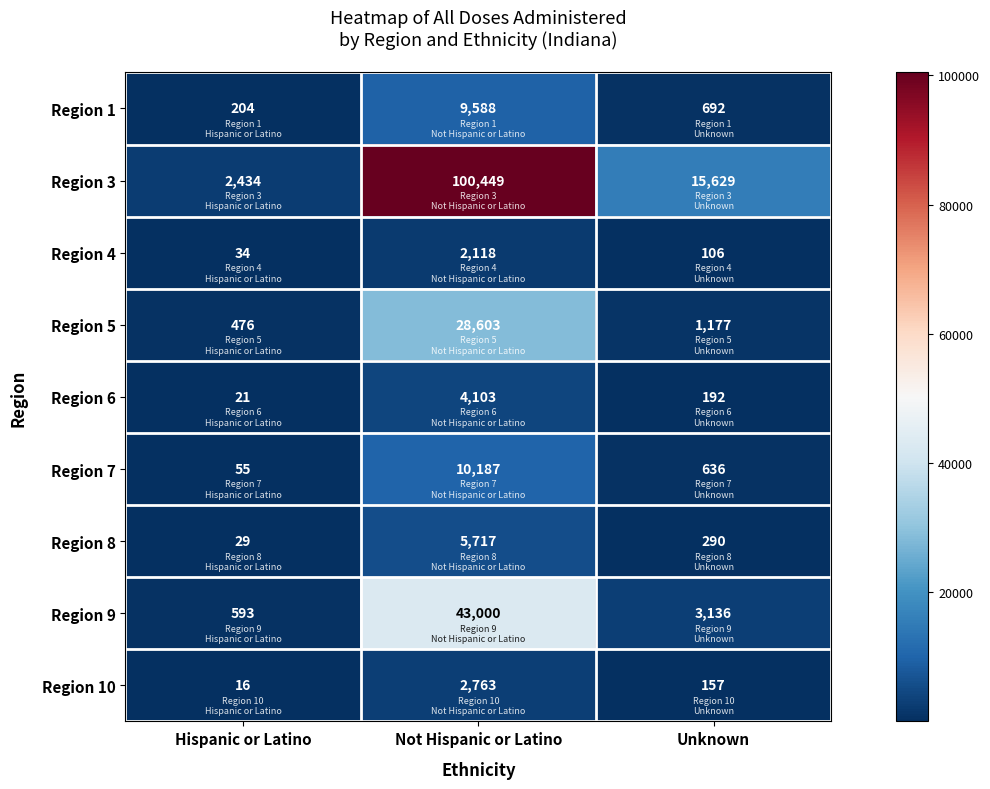

The Region 8 series shows 7728 at Not Hispanic or Latino. True or false?

False